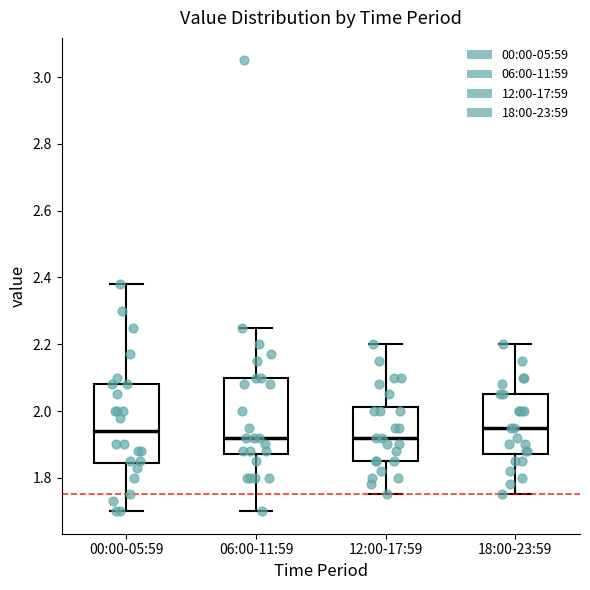

Reading left to right, read every box against the y-axis: the position of its median line, the range the box covers, and the ends of its whiskers. The values are not printed on the chart, so give them approximately, as read against the axis.

00:00-05:59: median 1.94, box 1.84 to 2.08, whiskers 1.70 to 2.38
06:00-11:59: median 1.92, box 1.88 to 2.10, whiskers 1.70 to 2.26
12:00-17:59: median 1.92, box 1.86 to 2.02, whiskers 1.76 to 2.20
18:00-23:59: median 1.96, box 1.88 to 2.06, whiskers 1.76 to 2.20